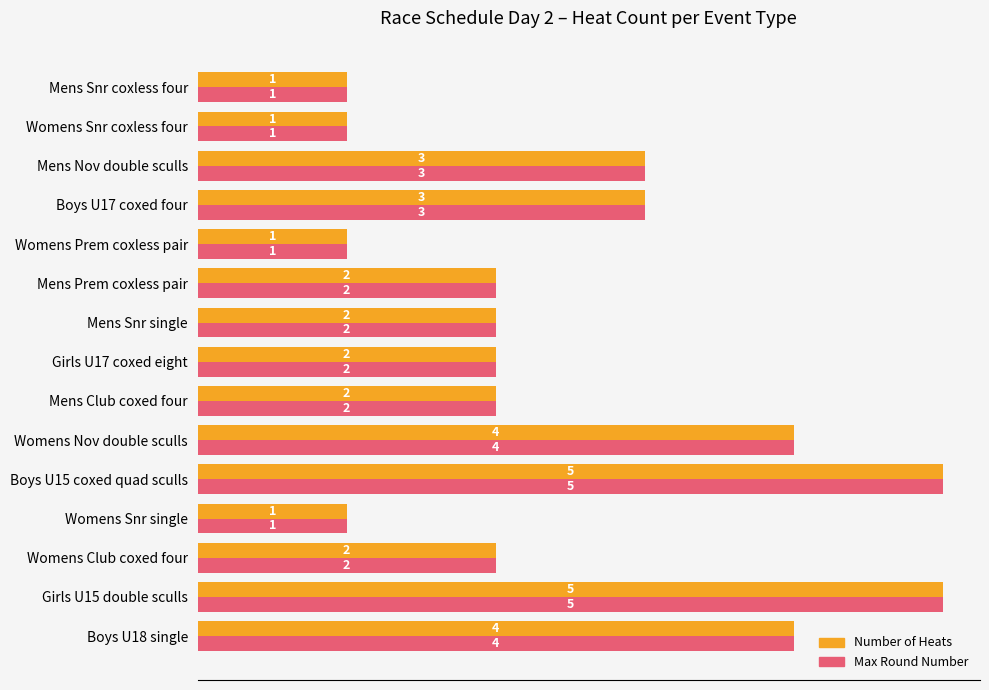

What is the total value across all series at Boys U17 coxed four?

6